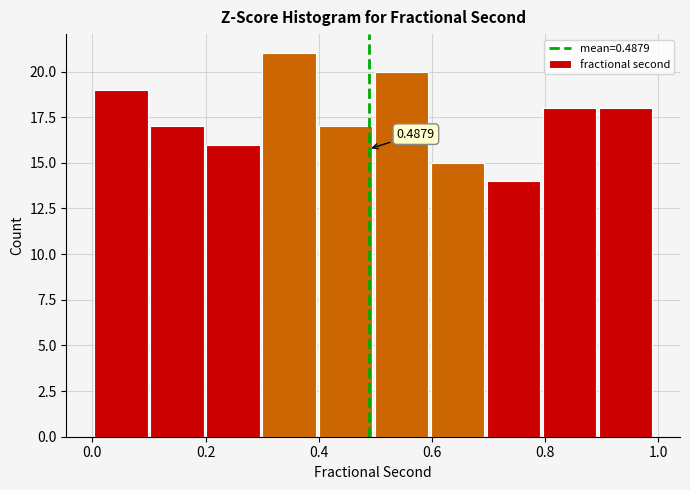

Over which range of the x-axis is the bar tallest?

0.3 to 0.4